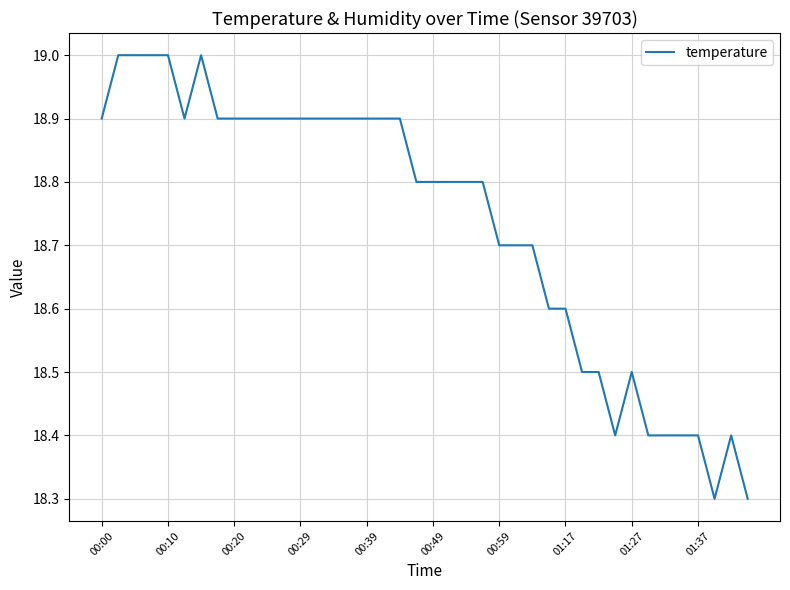

Reading left to right, transcribe all the data shown in this chart.

18.9	19.0	19.0	19.0	19.0	18.9	19.0	18.9	18.9	18.9	18.9	18.9	18.9	18.9	18.9	18.9	18.9	18.9	18.9	18.8	18.8	18.8	18.8	18.8	18.7	18.7	18.7	18.6	18.6	18.5	18.5	18.4	18.5	18.4	18.4	18.4	18.4	18.3	18.4	18.3